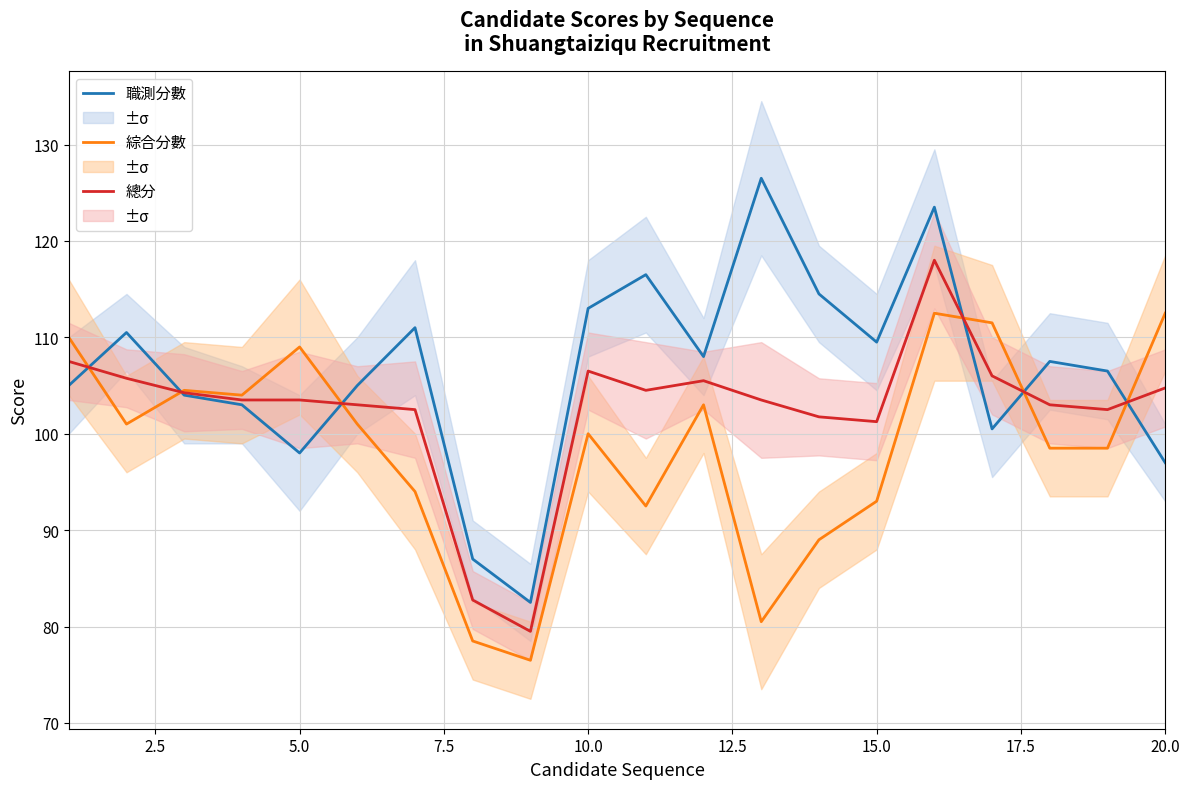

Is it true that 綜合分數 equals 50.1 at 15.0?

False